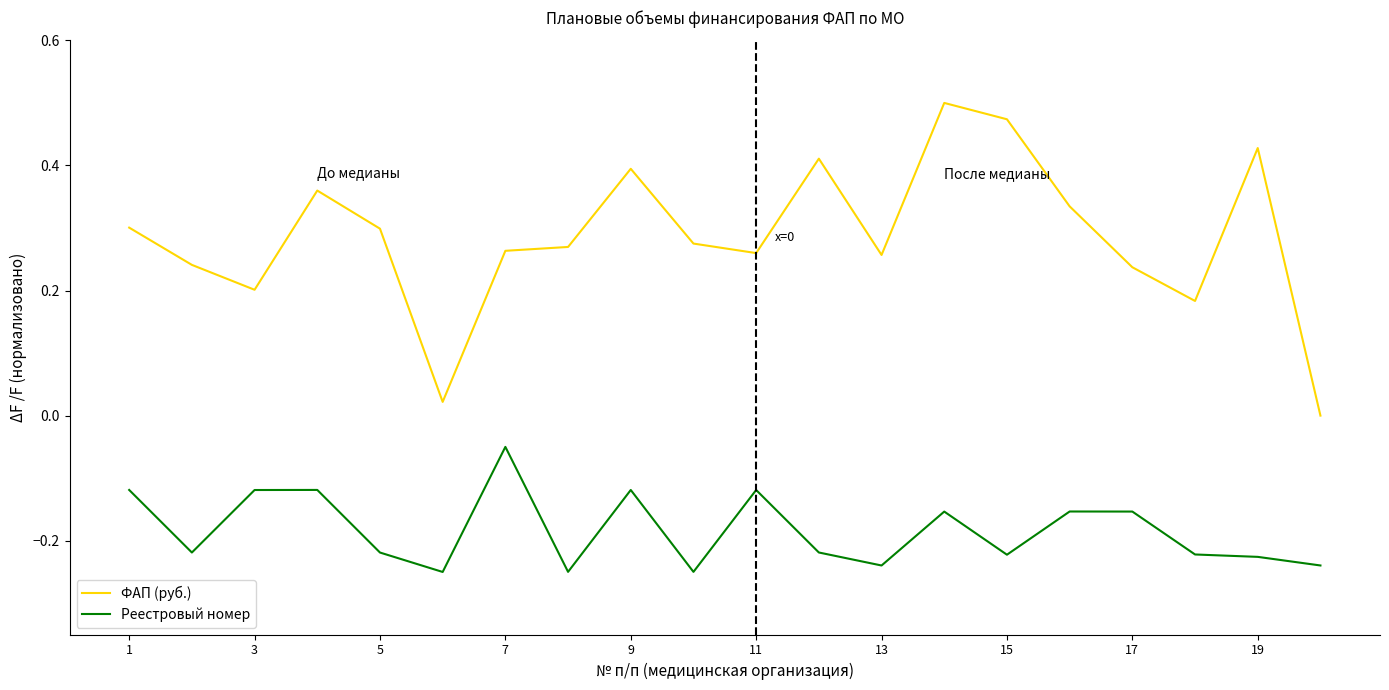

True or false: ФАП (руб.) and Реестровый номер cross at least once.

False